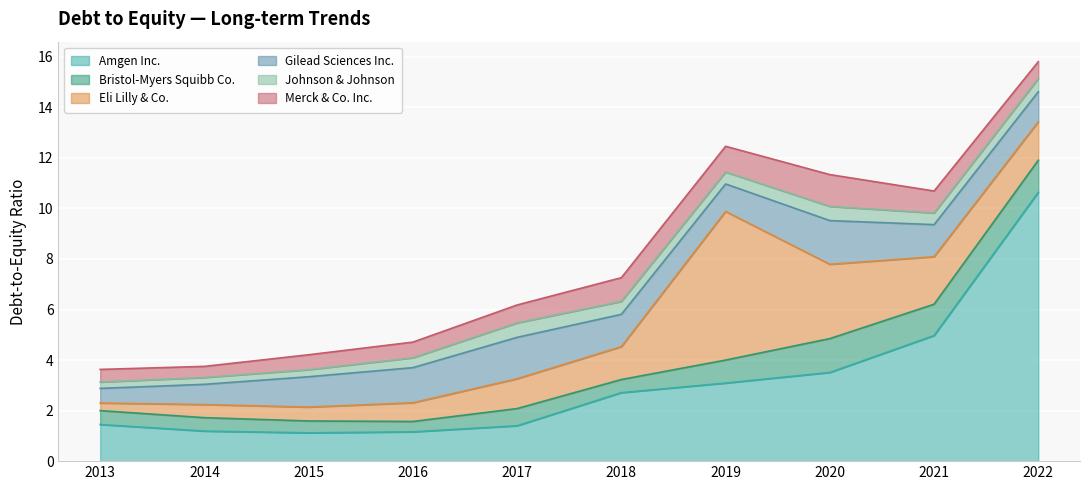

At how many categories does at least one series exceed 10?

1